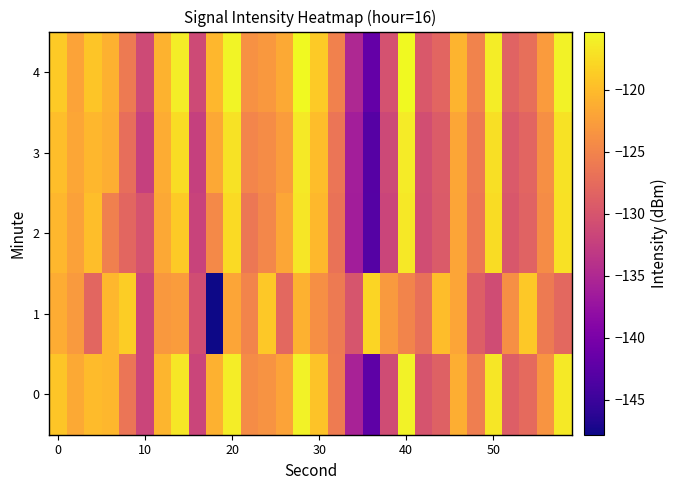

What is the minimum value shown in the chart?

-147.8